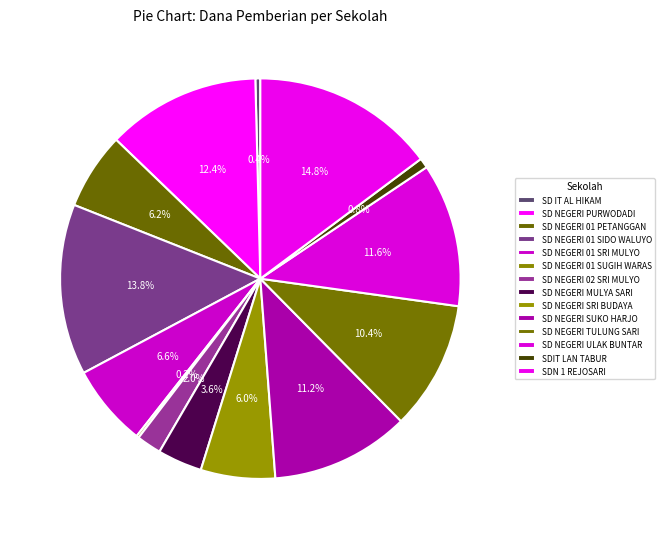

Is it true that SDIT LAN TABUR is 1% of the pie?

True